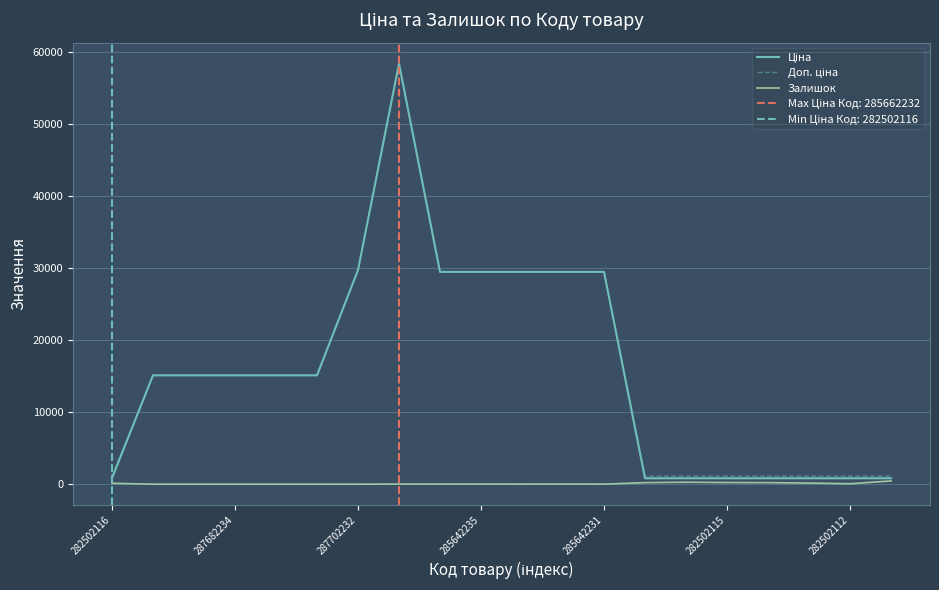

True or false: Ціна and Залишок cross at least once.

False